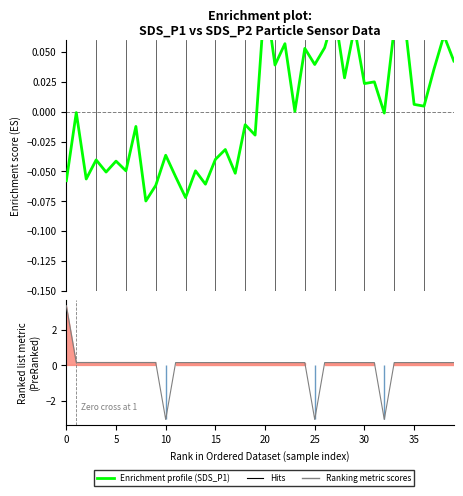

What is the sum of the Enrichment profile values at 21 and 24?

0.1